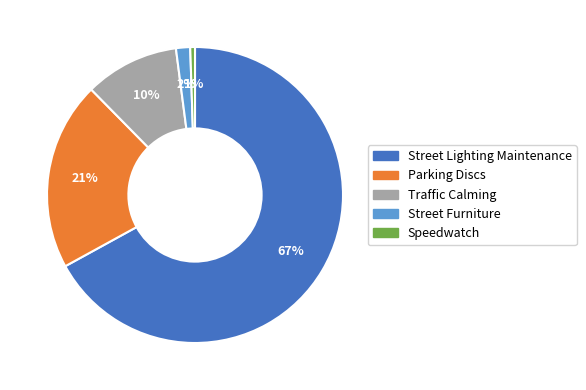

Is there any slice that represents more than half of the pie?

Yes